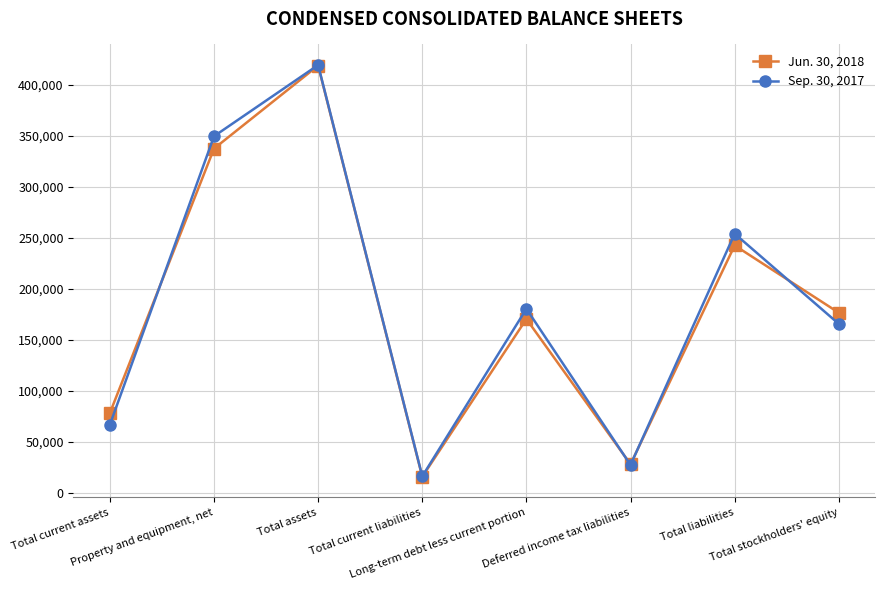

Read the Jun. 30, 2018 value at Property and equipment, net.

337235